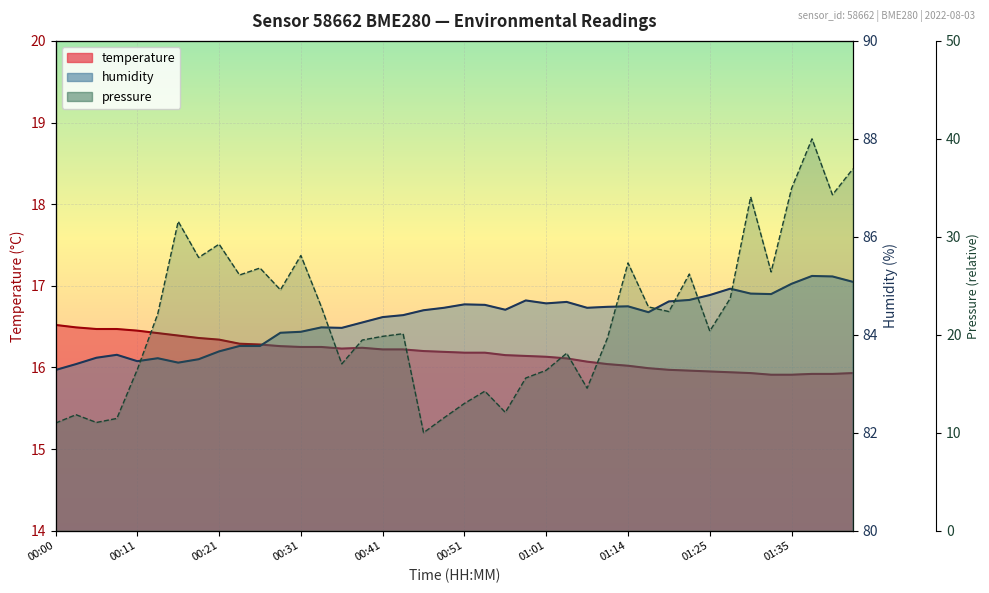

At 00:49, list the series in order from smallest to largest.

pressure_kPa, temperature, humidity